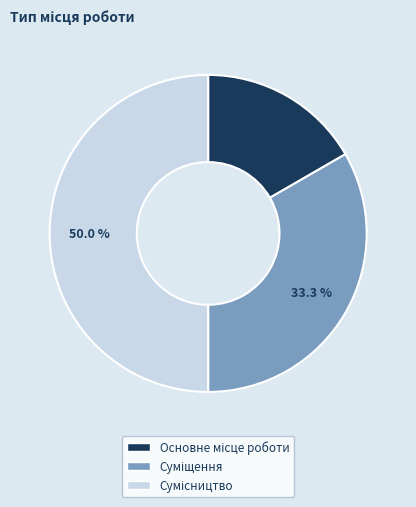

How much of the chart is everything except Сумісництво?

50.0%